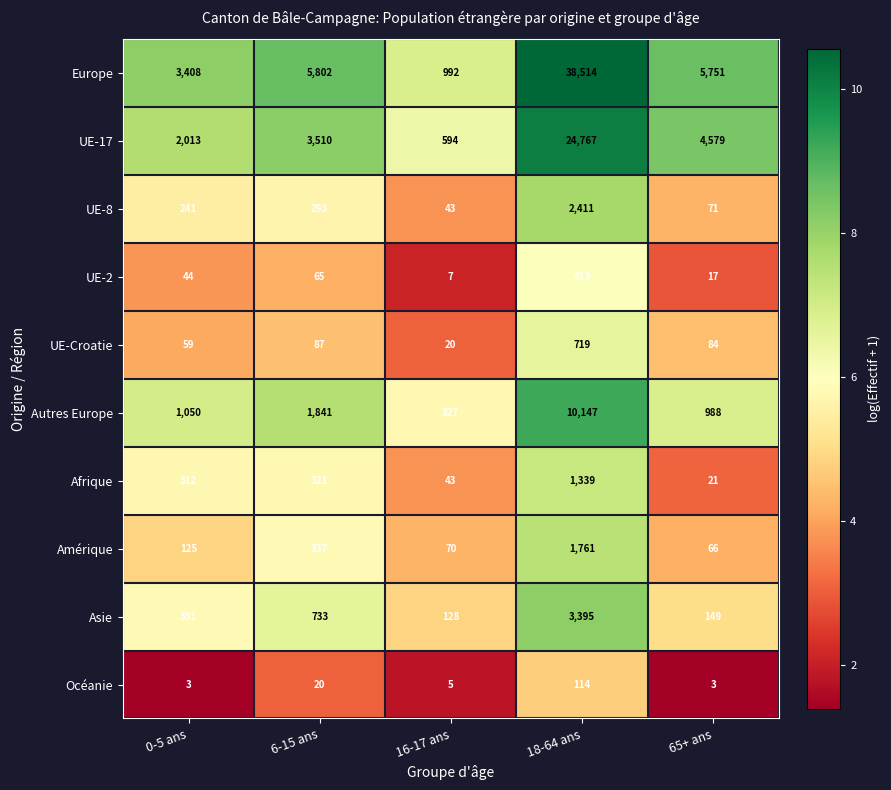

At which label is Amérique closest to 913?

6-15 ans